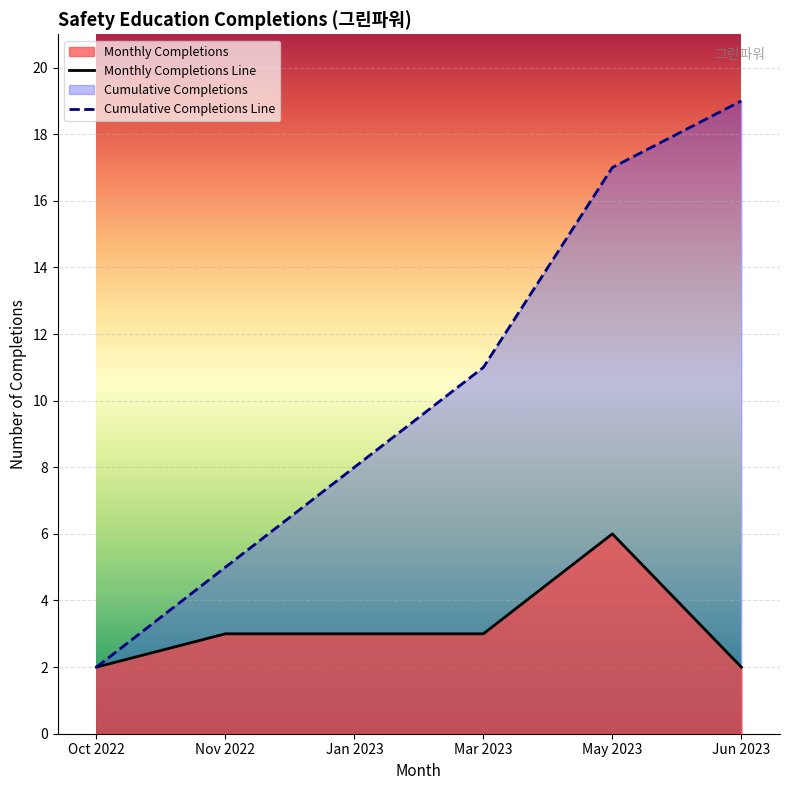

Is it true that Cumulative Completions Line equals 3 at Oct 2022?

False